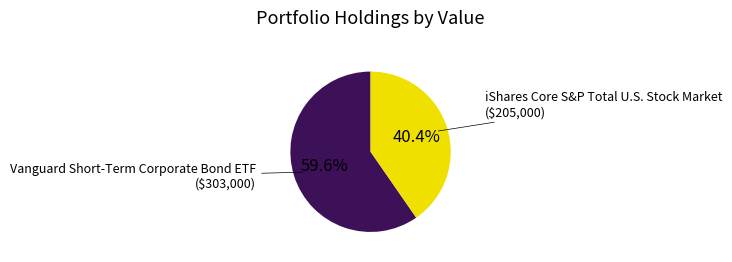

Rank the categories by value from highest to lowest.

Vanguard Short-Term Corporate Bond ETF, iShares Core S&P Total U.S. Stock Market